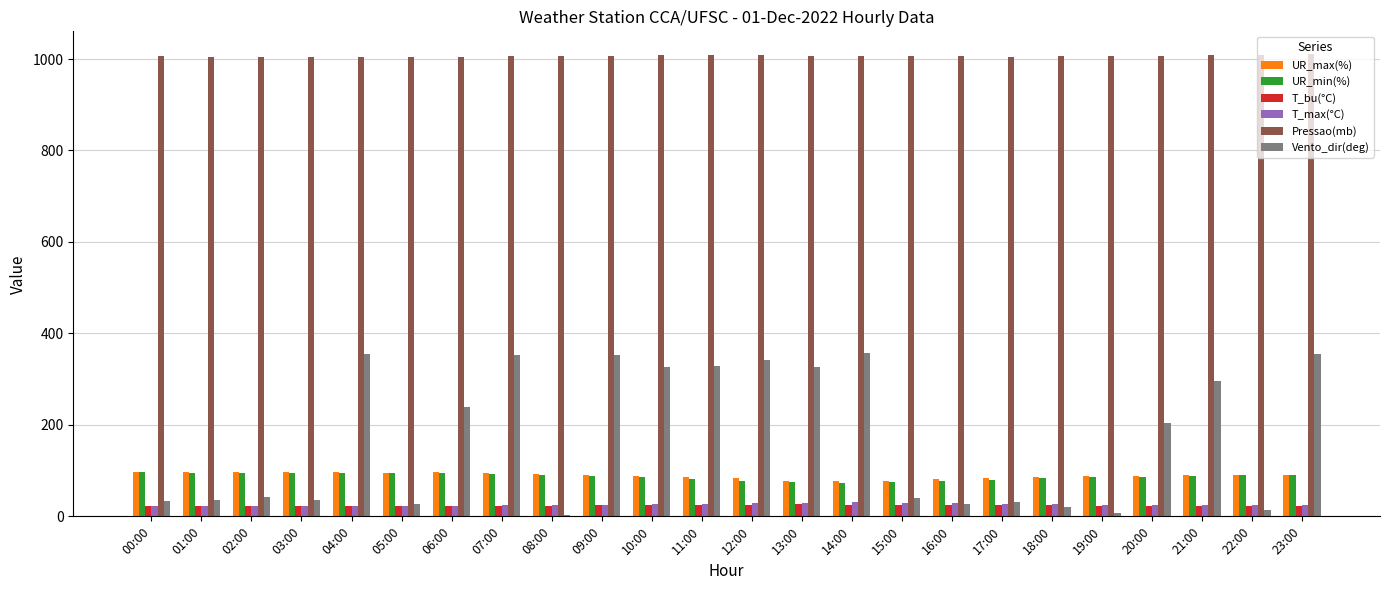

What is the greatest value displayed?

1010.0